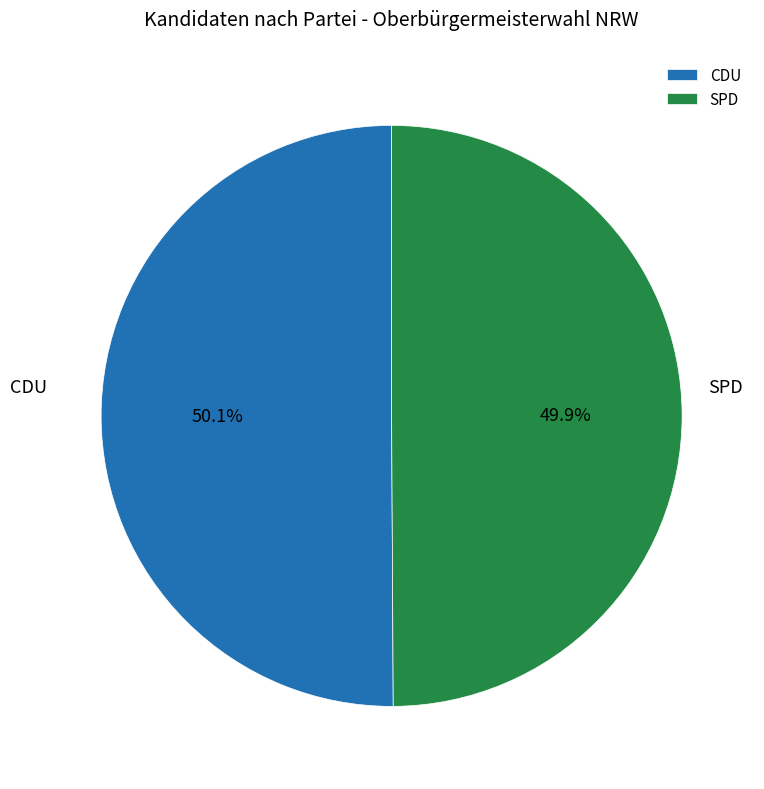

True or false: CDU accounts for 50% of the total.

True